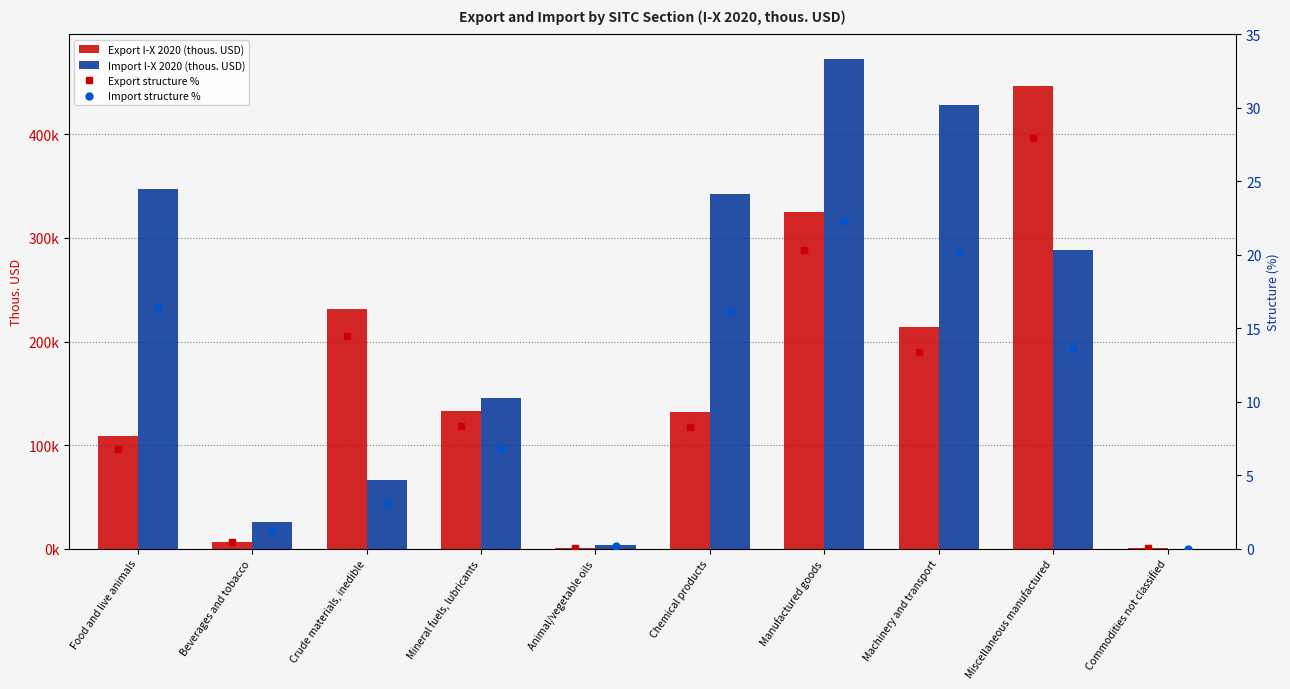

The value of Import structure % at Commodities not classified is 0.0. True or false?

True